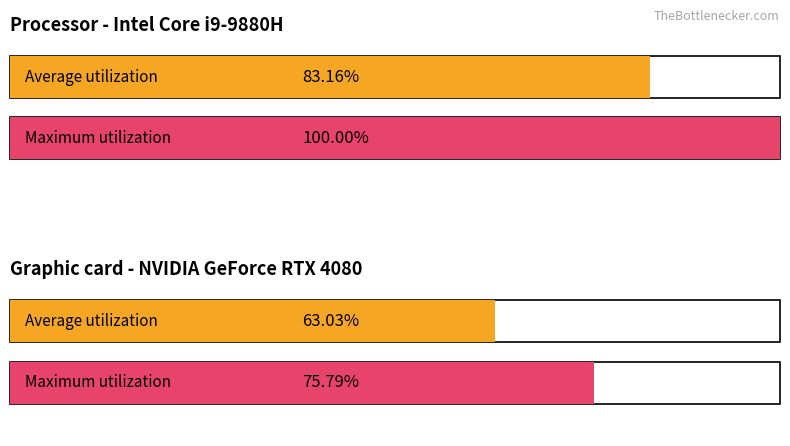

What are all the series names shown in the legend?

Average utilization, Maximum utilization